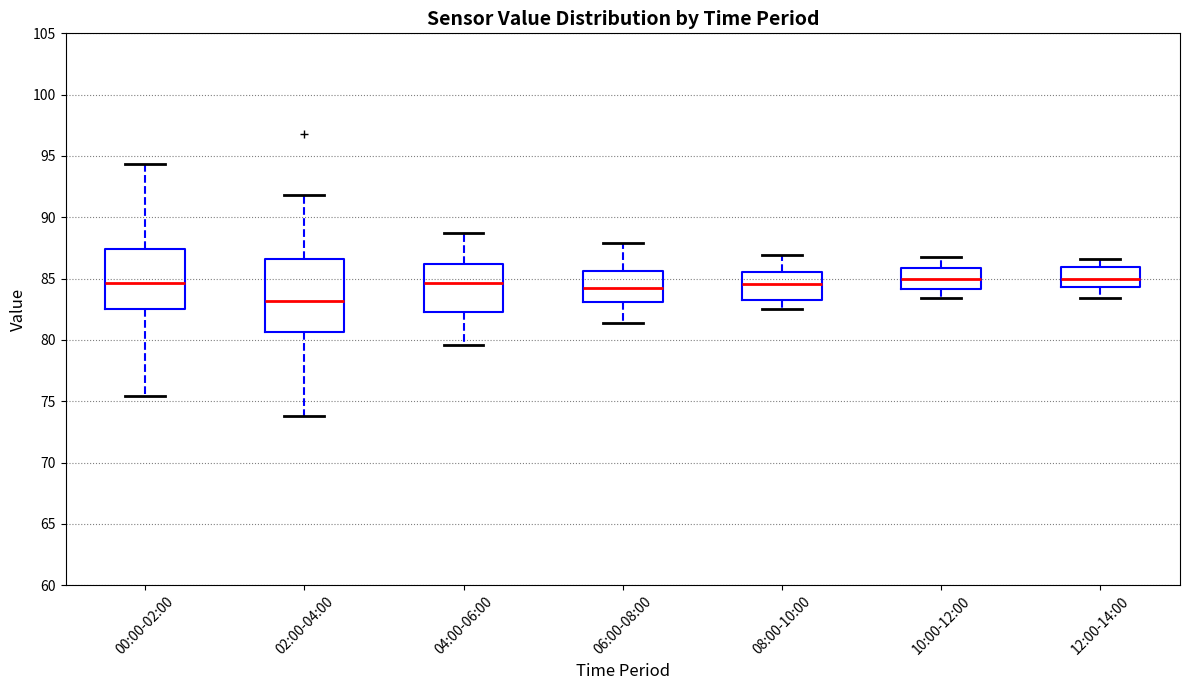

Reading left to right, transcribe this box plot: for each box, give where its median line is, the range the box spans, and where its two whiskers end, as read against the y-axis. The values are not printed on the chart, so give them approximately, as read against the axis.

00:00-02:00: median 84.5, box 82.5 to 87.5, whiskers 75.5 to 94.5
02:00-04:00: median 83.0, box 80.5 to 86.5, whiskers 74.0 to 92.0
04:00-06:00: median 84.5, box 82.5 to 86.0, whiskers 79.5 to 88.5
06:00-08:00: median 84.5, box 83.0 to 85.5, whiskers 81.5 to 88.0
08:00-10:00: median 84.5, box 83.5 to 85.5, whiskers 82.5 to 87.0
10:00-12:00: median 85.0, box 84.0 to 86.0, whiskers 83.5 to 87.0
12:00-14:00: median 85.0, box 84.5 to 86.0, whiskers 83.5 to 86.5